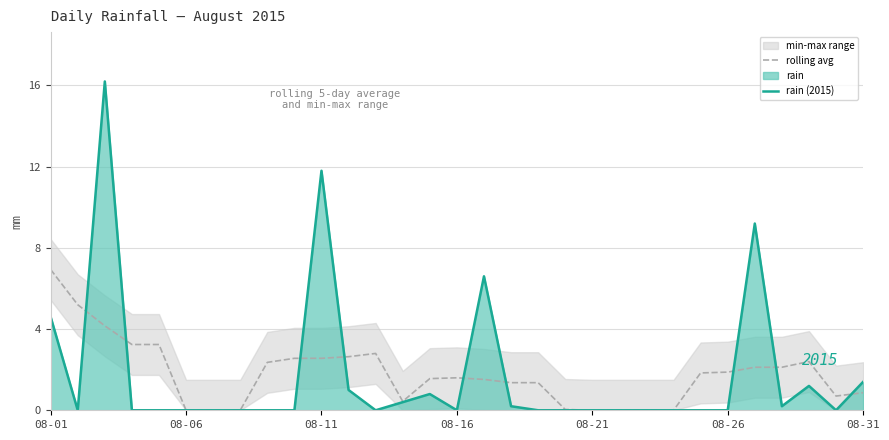

Does the chart display data point markers on the line(s)?

No